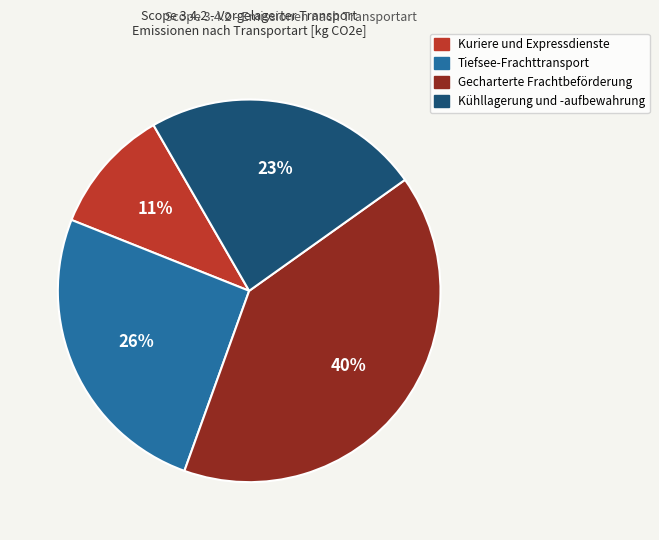

To the nearest percent, what portion does Tiefsee-Frachttransport represent?

26%